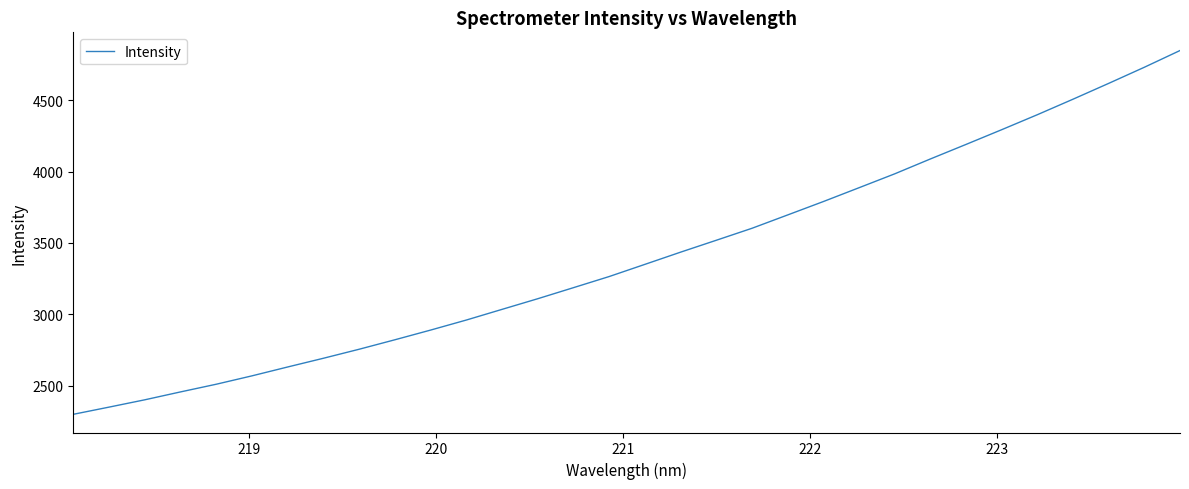

What is the average value?

3402.1